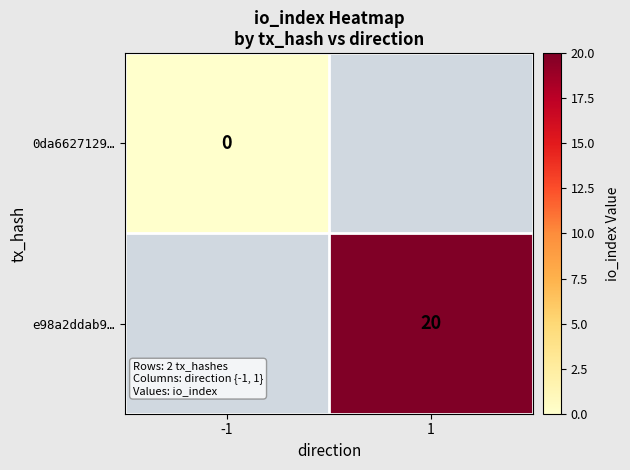

Is it true that e98a2ddab9… equals 14 at 1?

False